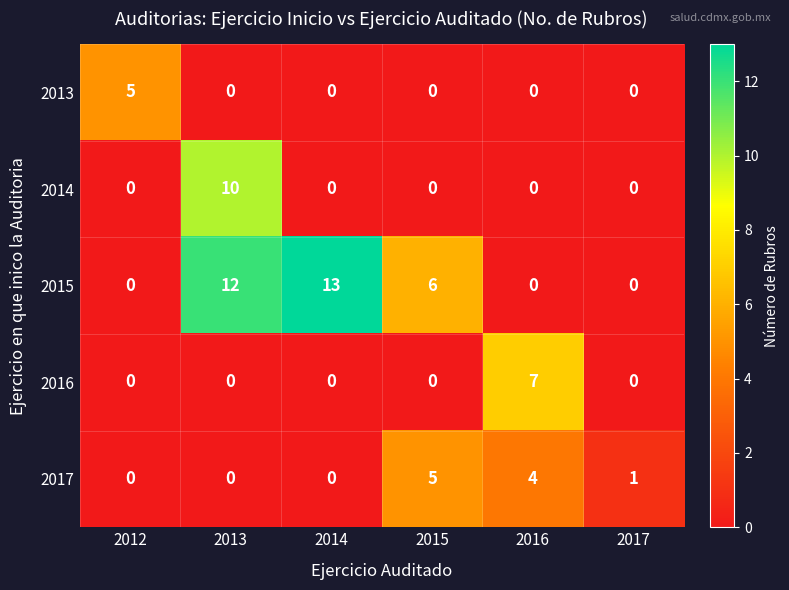

Reading left to right, list all the values displayed in this chart.

2013: 2012=5	2013=0	2014=0	2015=0	2016=0	2017=0
2014: 2012=0	2013=10	2014=0	2015=0	2016=0	2017=0
2015: 2012=0	2013=12	2014=13	2015=6	2016=0	2017=0
2016: 2012=0	2013=0	2014=0	2015=0	2016=7	2017=0
2017: 2012=0	2013=0	2014=0	2015=5	2016=4	2017=1